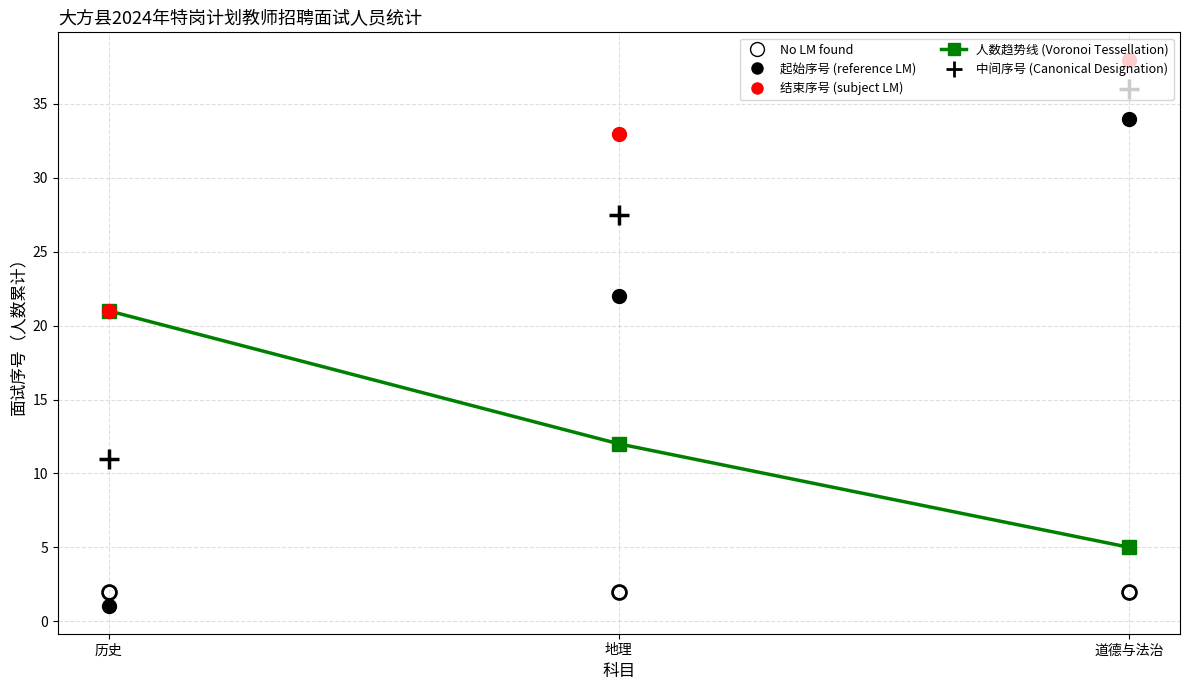

Is this an area chart (filled region under the line)?

No